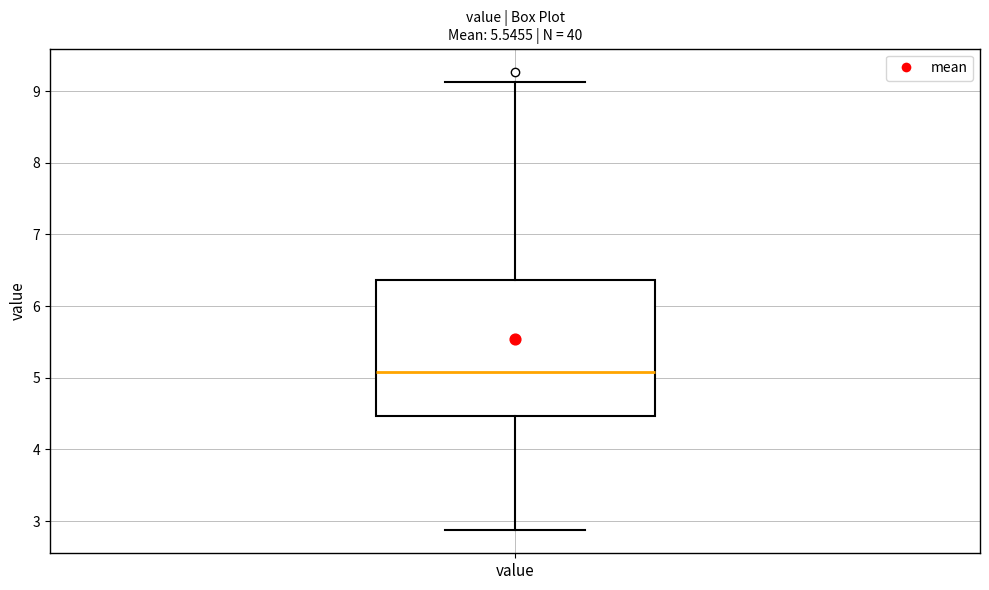

Where is the upper edge of the box for value on the y-axis? The values are not printed on the chart, so give them approximately, as read against the axis.

6.4